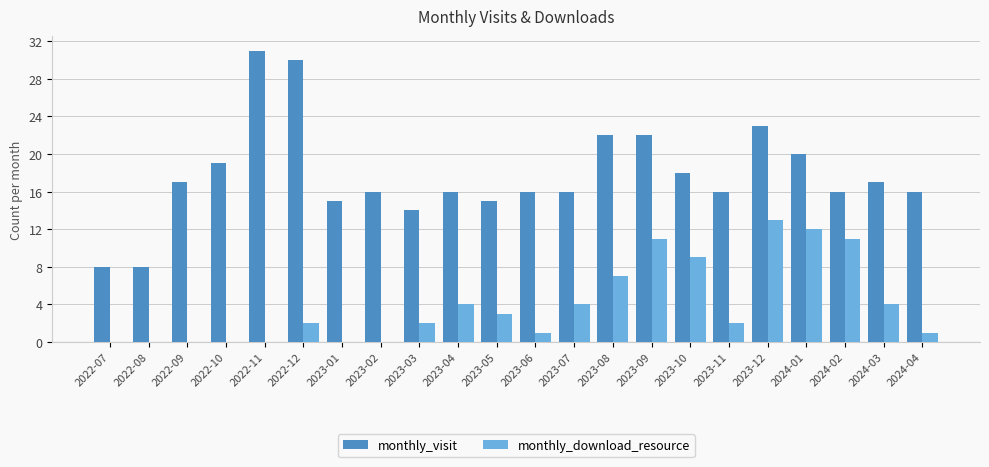

What is the total value across all series at 2023-03?

16